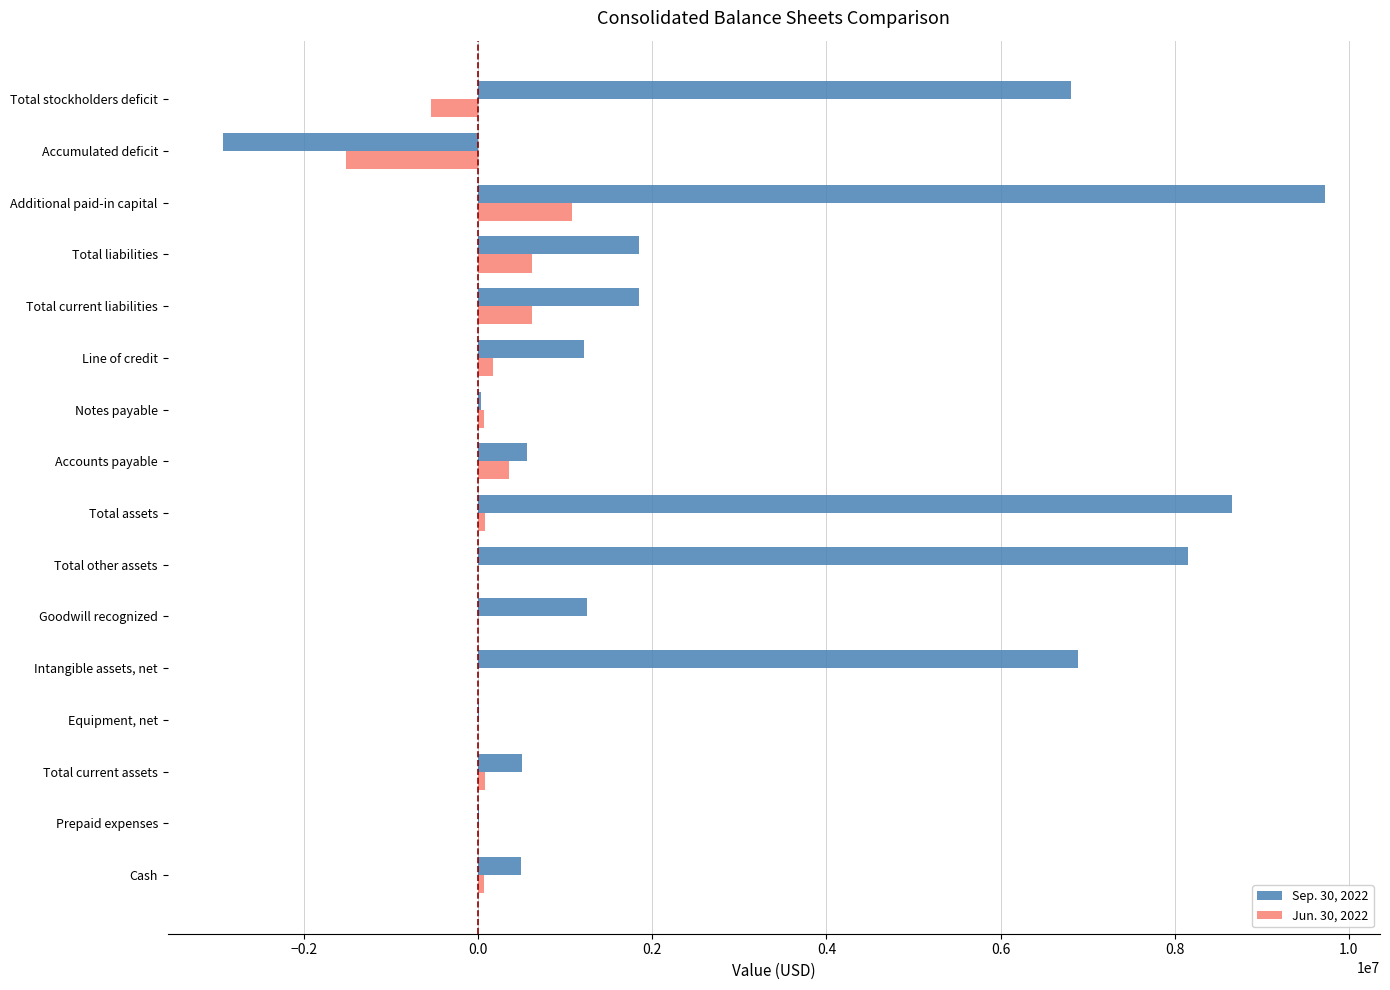

What is the total value across all series at Accounts payable?

910660